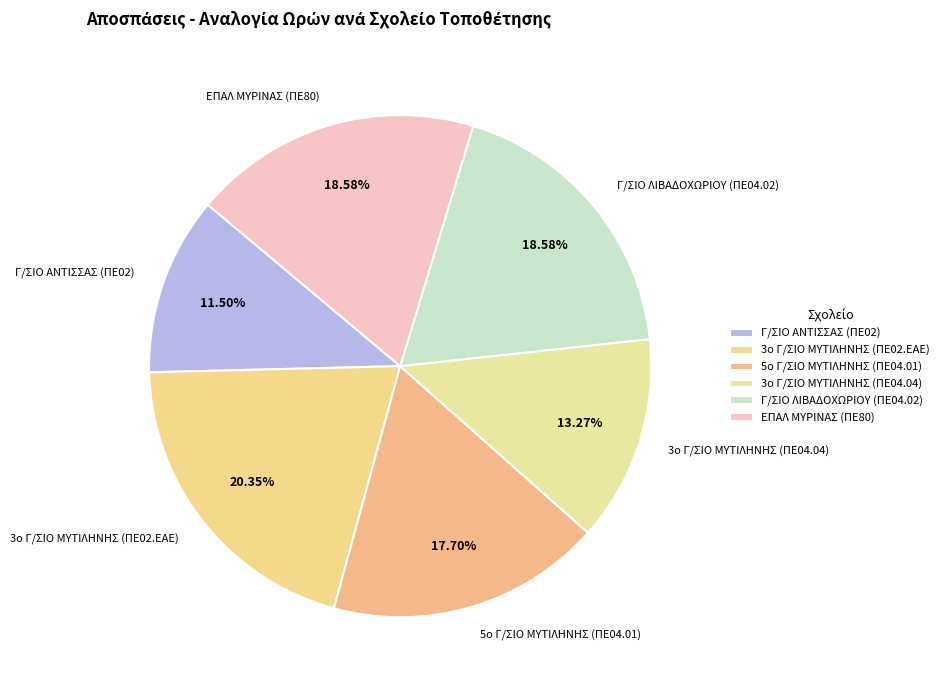

Which slice is the largest?

3ο Γ/ΣΙΟ ΜΥΤΙΛΗΝΗΣ (ΠΕ02.ΕΑΕ)